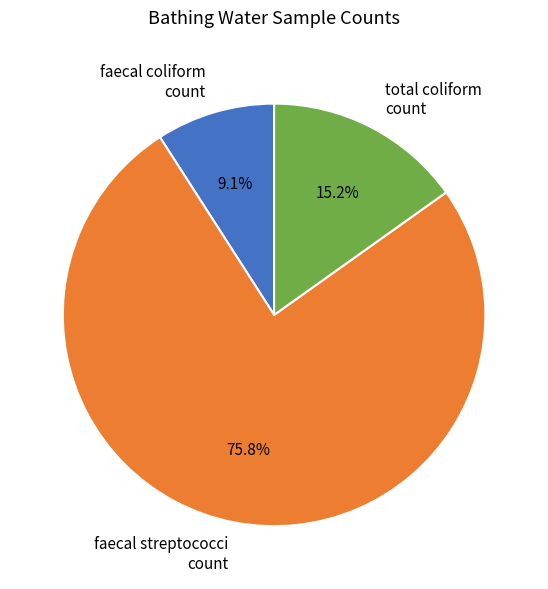

What is the smallest slice in the pie chart?

faecal coliform count